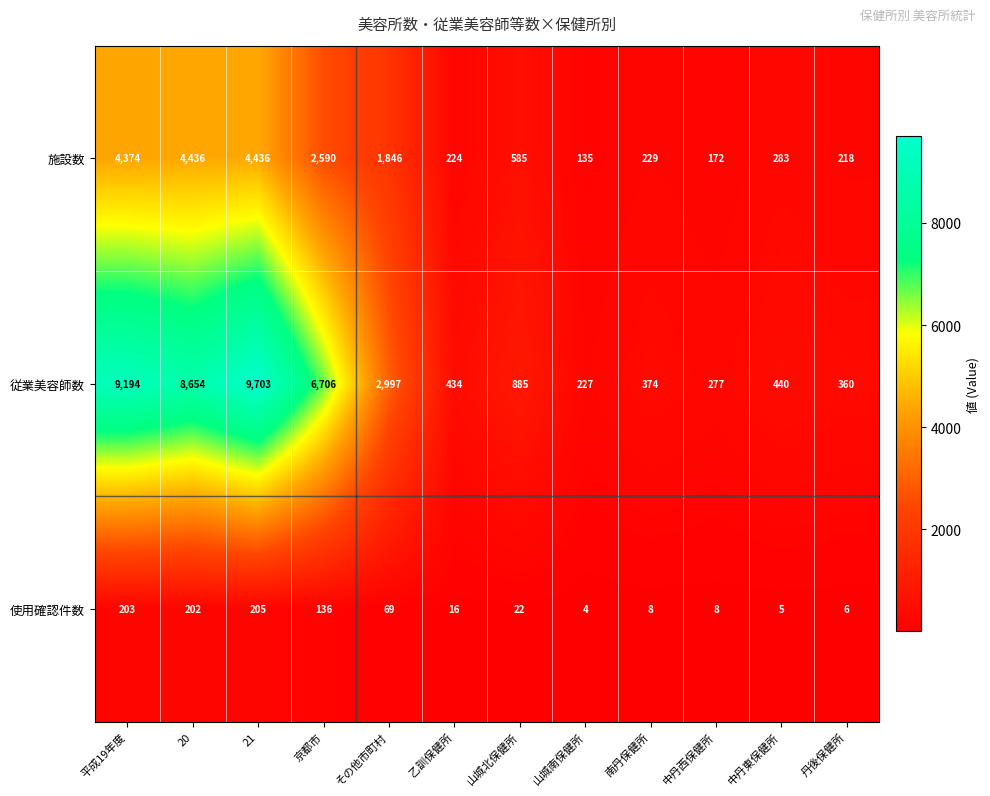

What is the maximum value shown in the chart?

9703